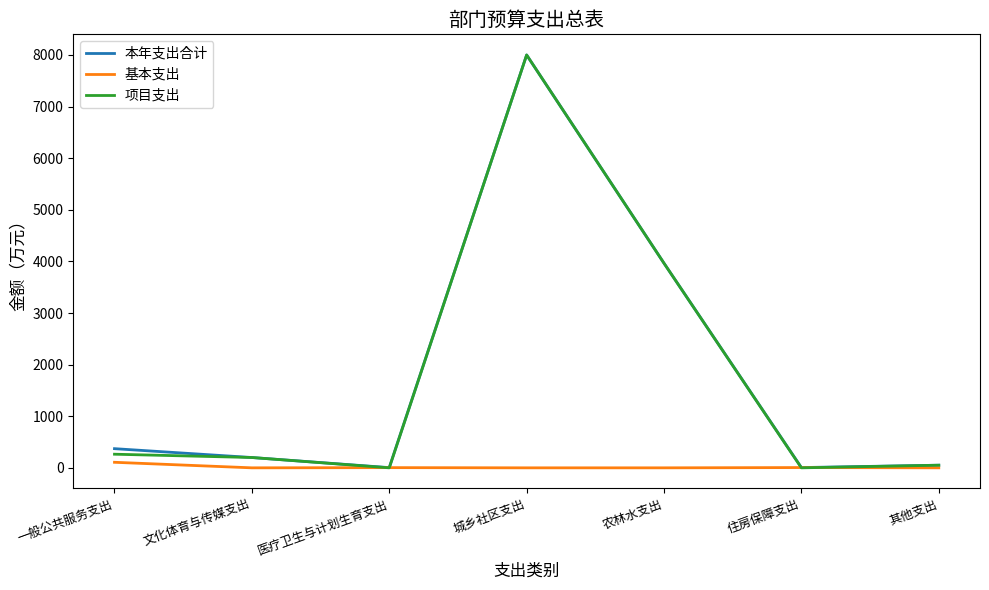

What is the total value across all series at 农林水支出?

7928.0